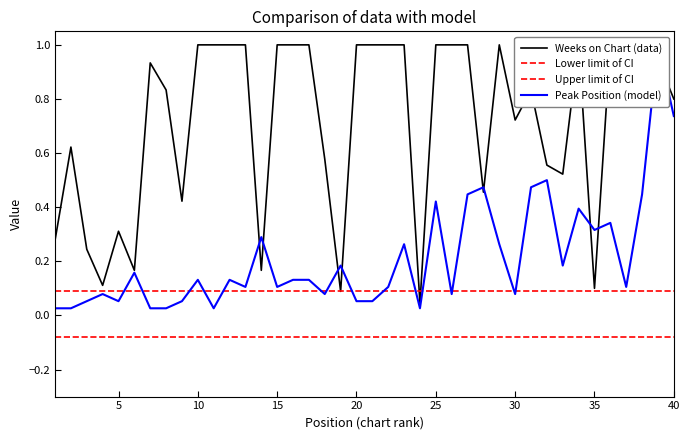

In Peak Position, how many points are higher than both neighbors (excluding endpoints)?

13